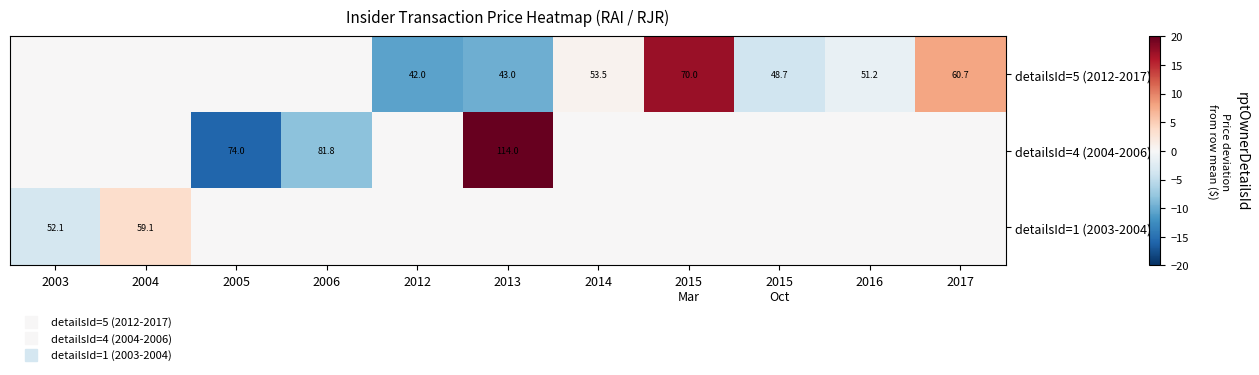

Between 2004 and 2014, which series saw the biggest shift?

detailsId=1 (2003-2004)